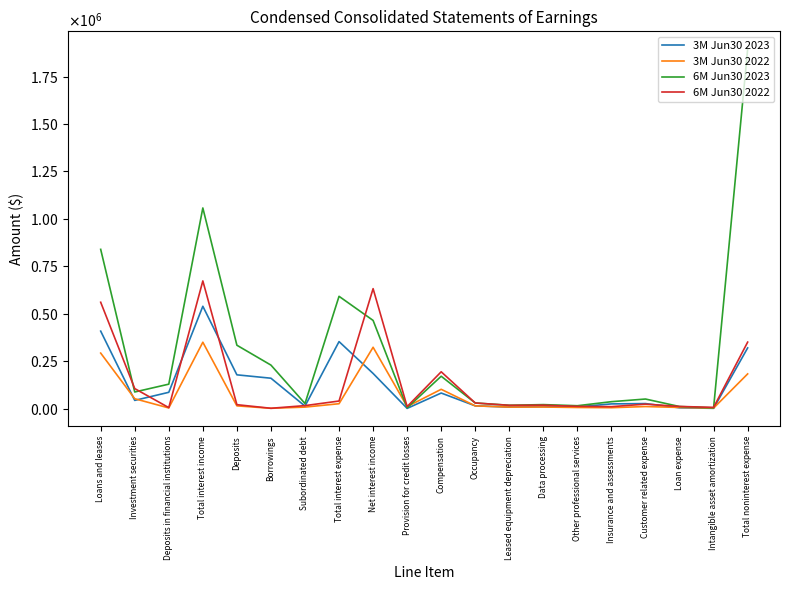

Which category has the highest value in the 6M Jun30 2022 series?

Total interest income